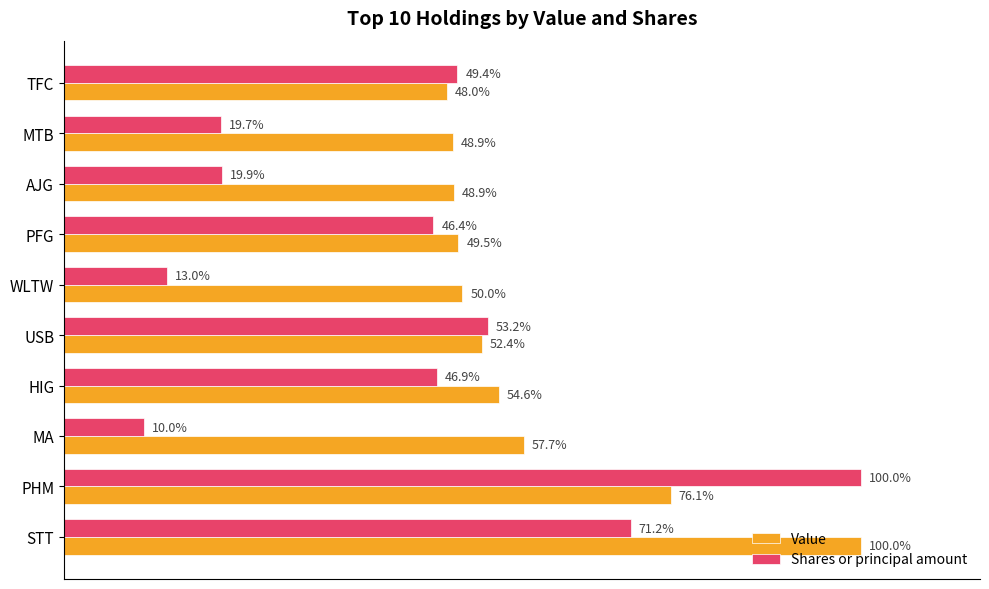

Where is Value nearest to the value 74?

PHM